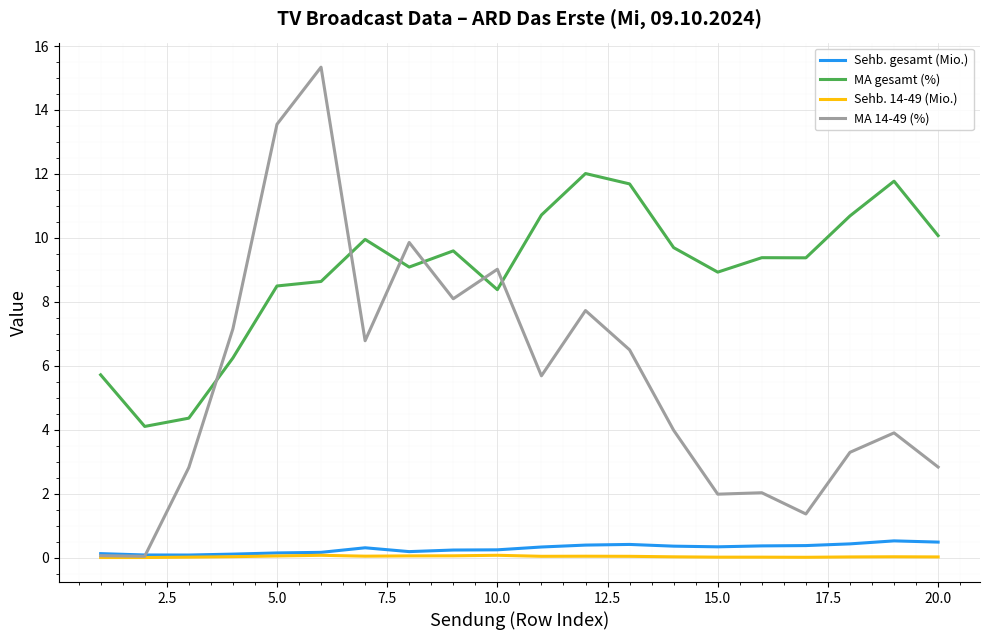

True or false: Sehb. 14-49 (Mio.) and MA gesamt (%) cross at least once.

False